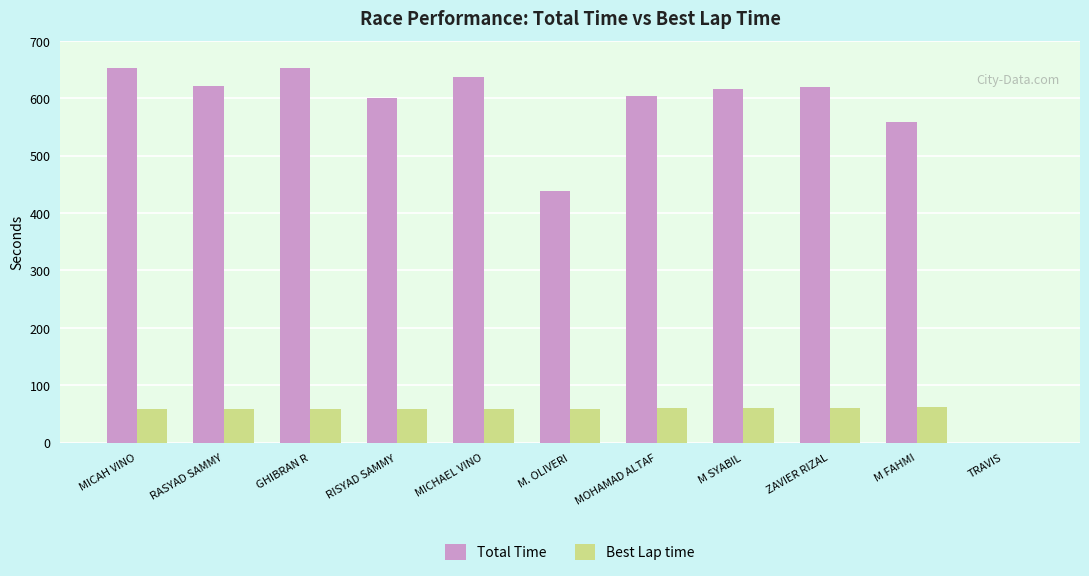

What is the total value across all series at MOHAMAD ALTAF?

663.6